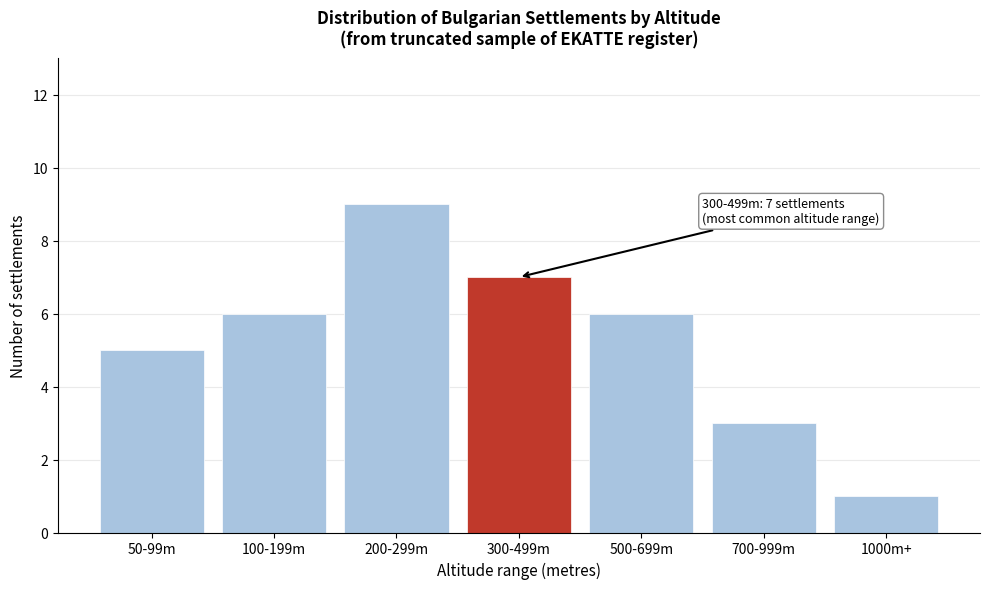

Reading left to right, transcribe all the data shown in this chart.

50-99m=5	100-199m=6	200-299m=9	300-499m=7	500-699m=6	700-999m=3	1000m+=1